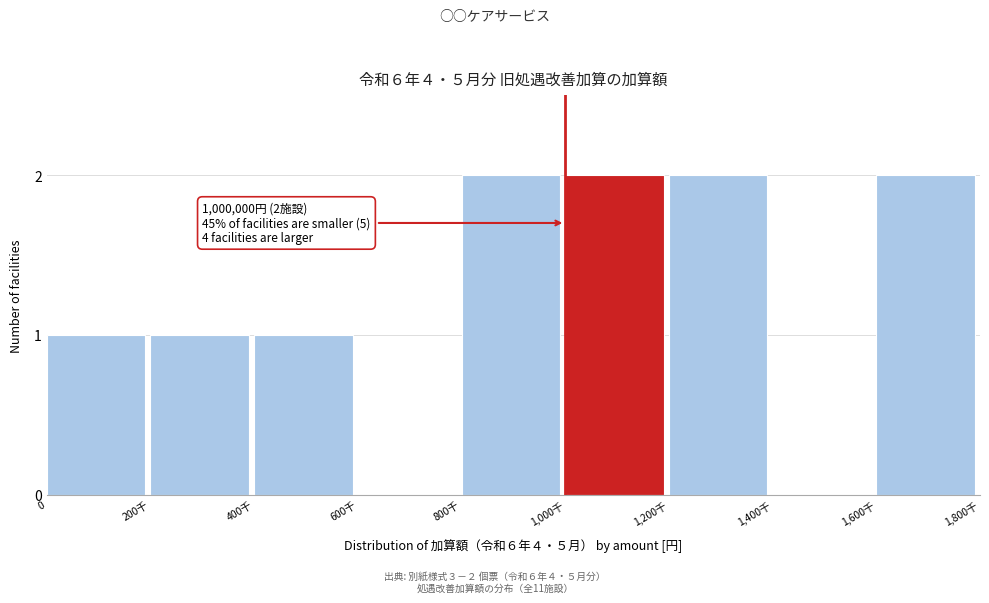

Reading left to right, extract all data points from this chart.

0=1	200千=1	400千=1	600千=0	800千=2	1,000千=2	1,200千=2	1,400千=0	1,600千=2